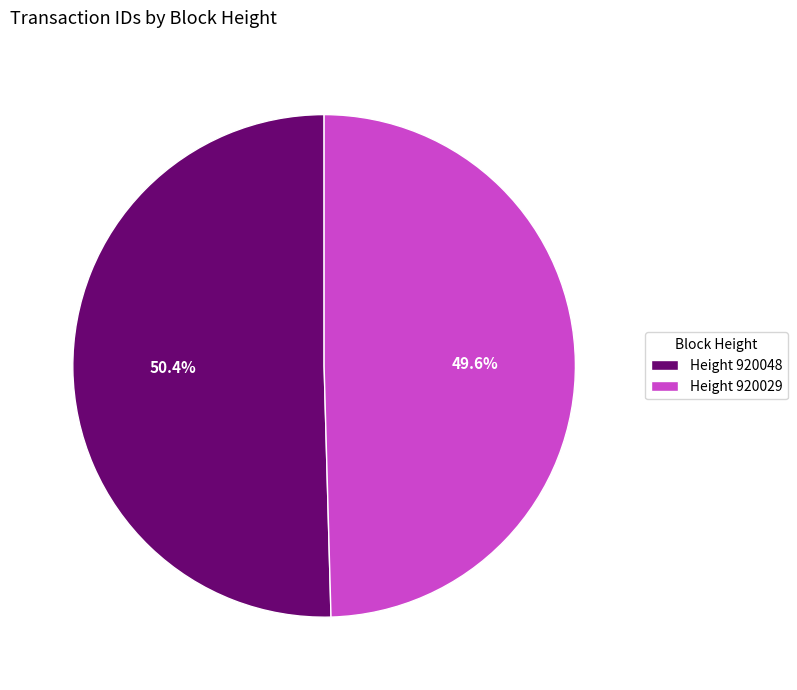

Which category accounts for the majority?

Height 920048